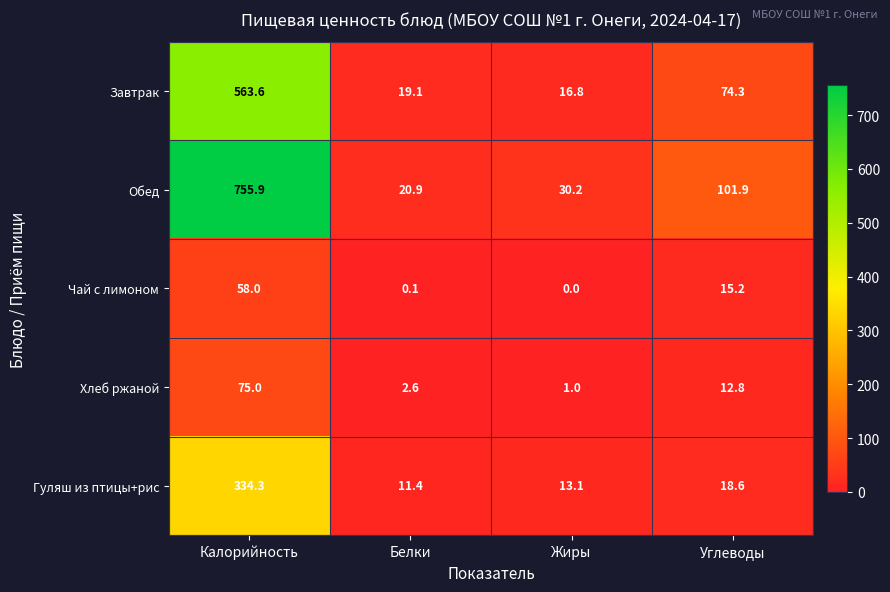

True or false: Хлеб ржаной has a value of 1.1 at Белки.

False